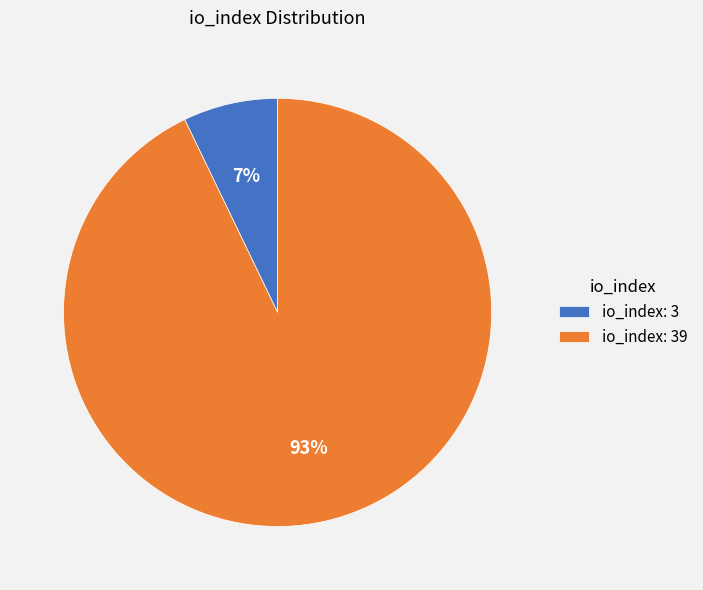

Which slice is the largest?

io_index: 39